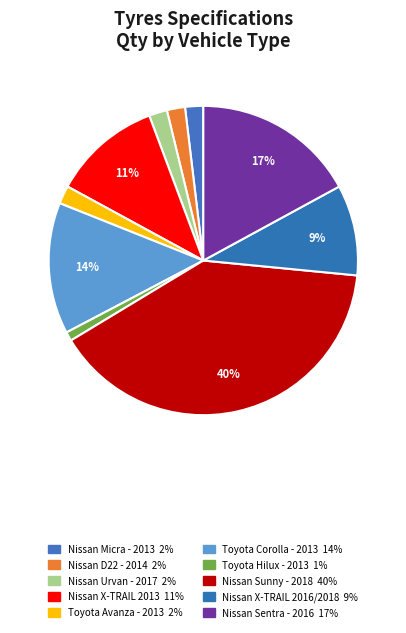

Rank the categories by value from lowest to highest.

Toyota Hilux - 2013, Nissan Micra - 2013, Nissan D22 - 2014, Nissan Urvan - 2017, Toyota Avanza - 2013, Nissan X-TRAIL 2016/2018, Nissan X-TRAIL 2013, Toyota Corolla - 2013, Nissan Sentra - 2016, Nissan Sunny - 2018